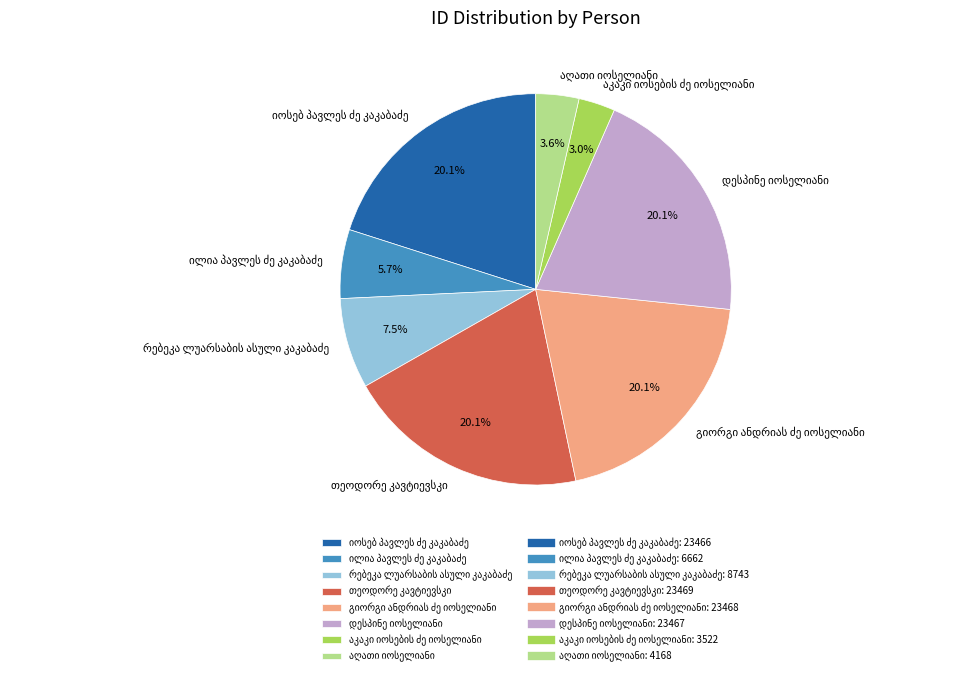

Does any single category account for the majority?

No